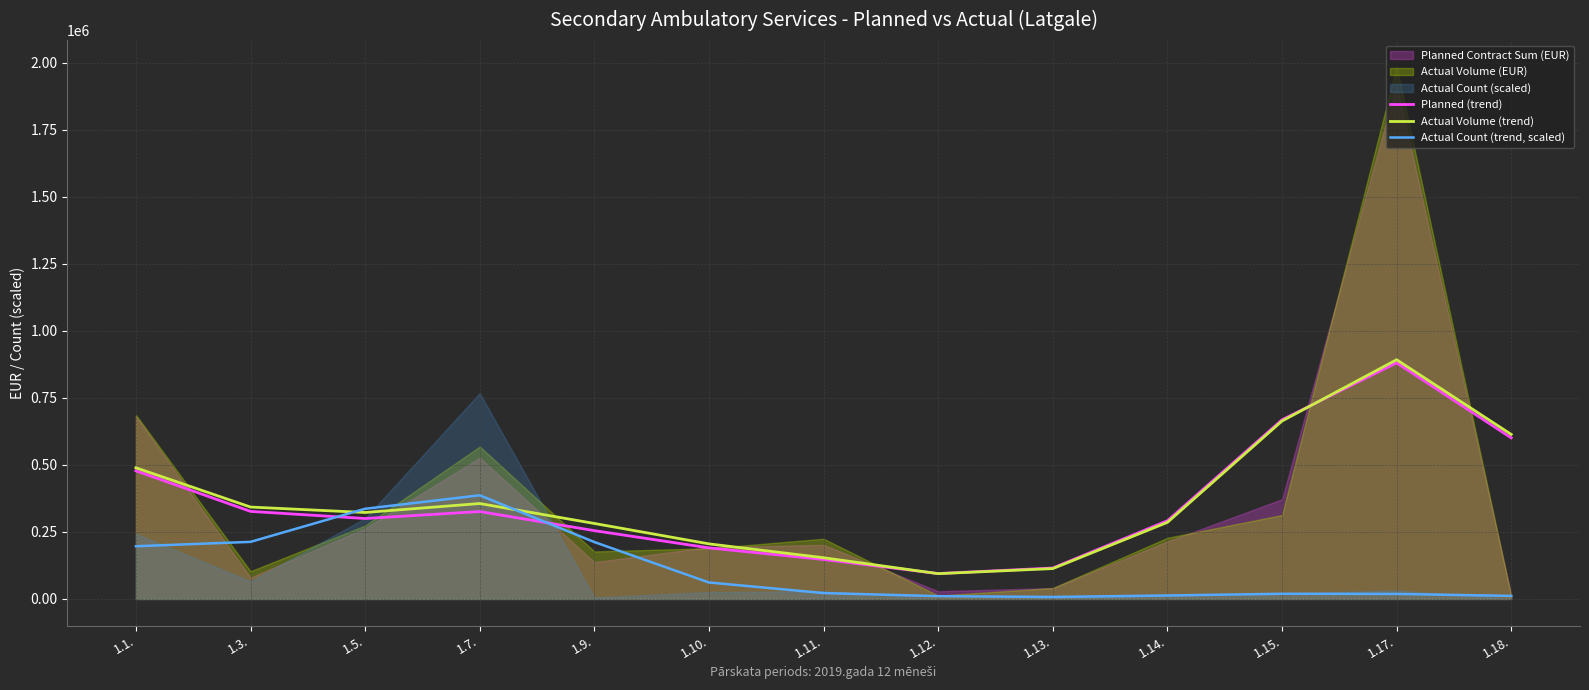

How many data points in Planned (trend) are less than 300050?

6